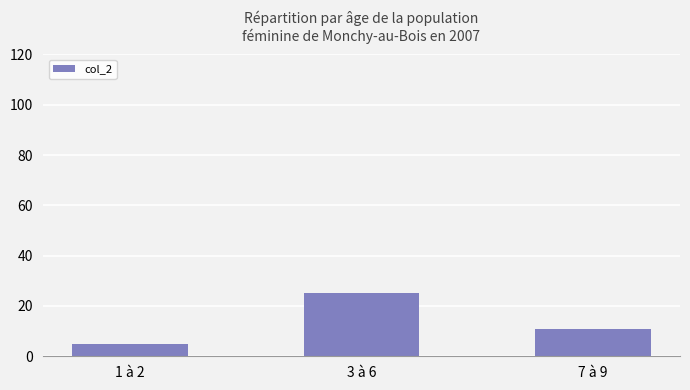

At which label is the value closest to 15?

7 à 9